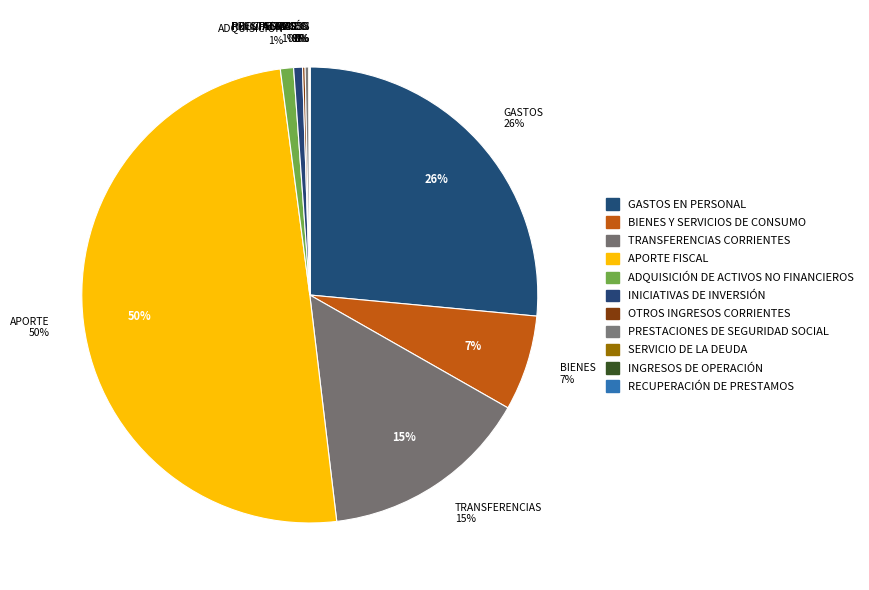

The APORTE FISCAL slice represents 50% of the pie. True or false?

True